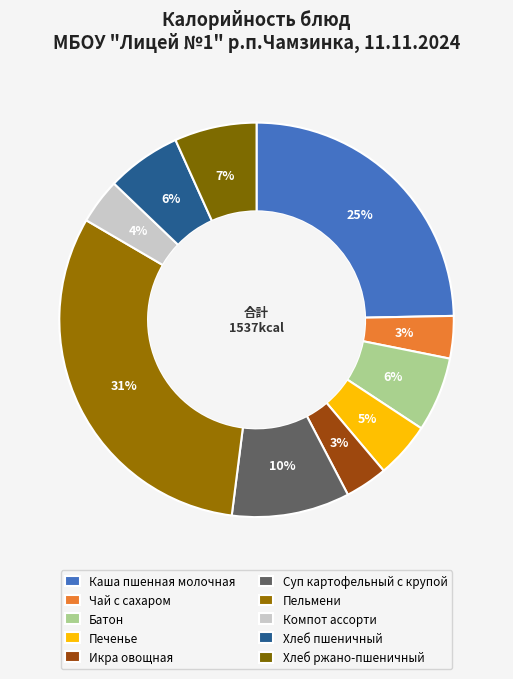

How many slices are in this pie chart?

10